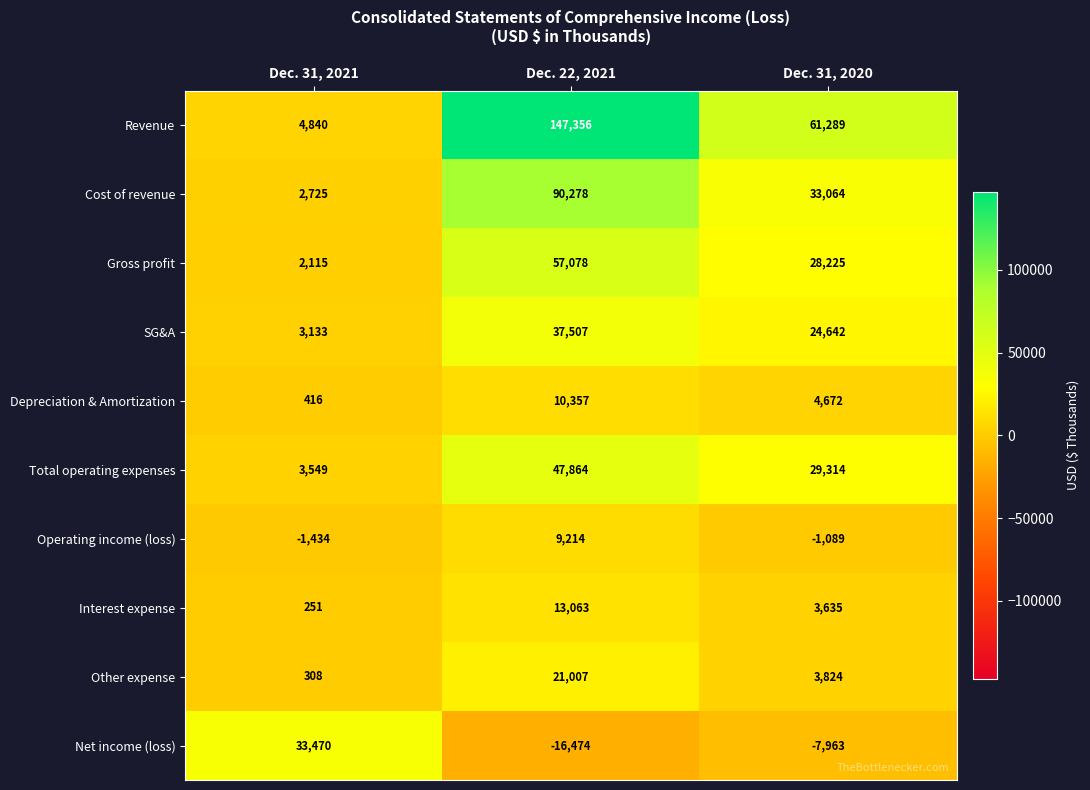

What is the maximum value shown in the chart?

147356